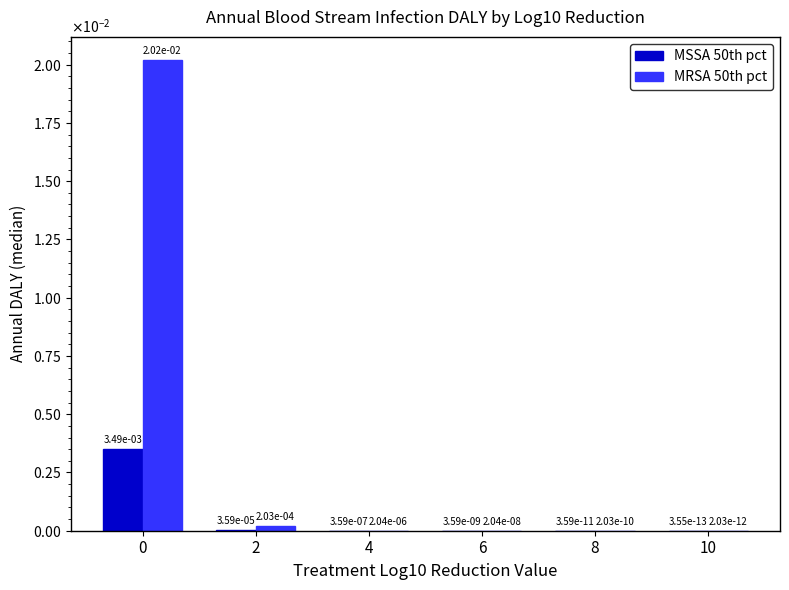

Between 6 and 10, which is larger?

6